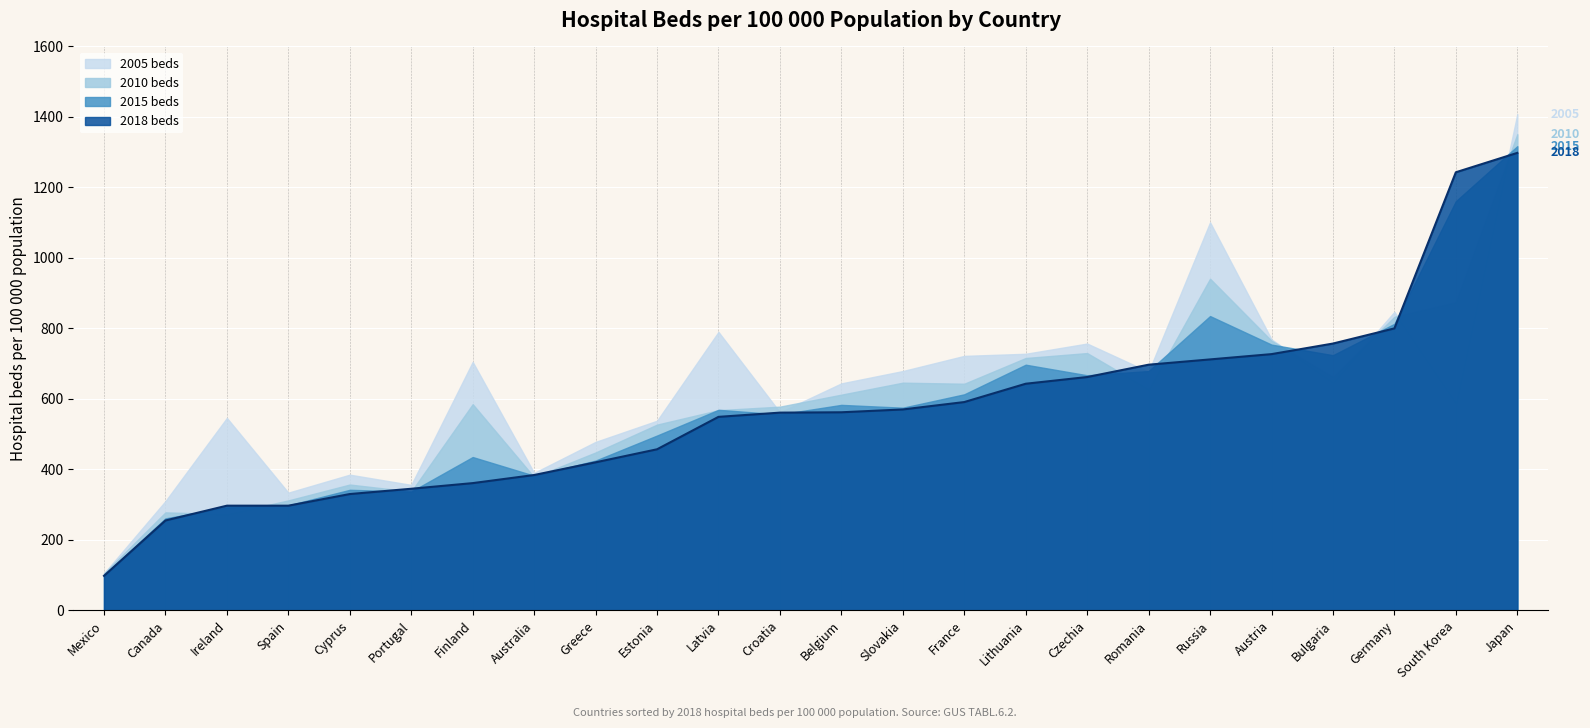

Between Croatia and Estonia, which is larger?

Croatia